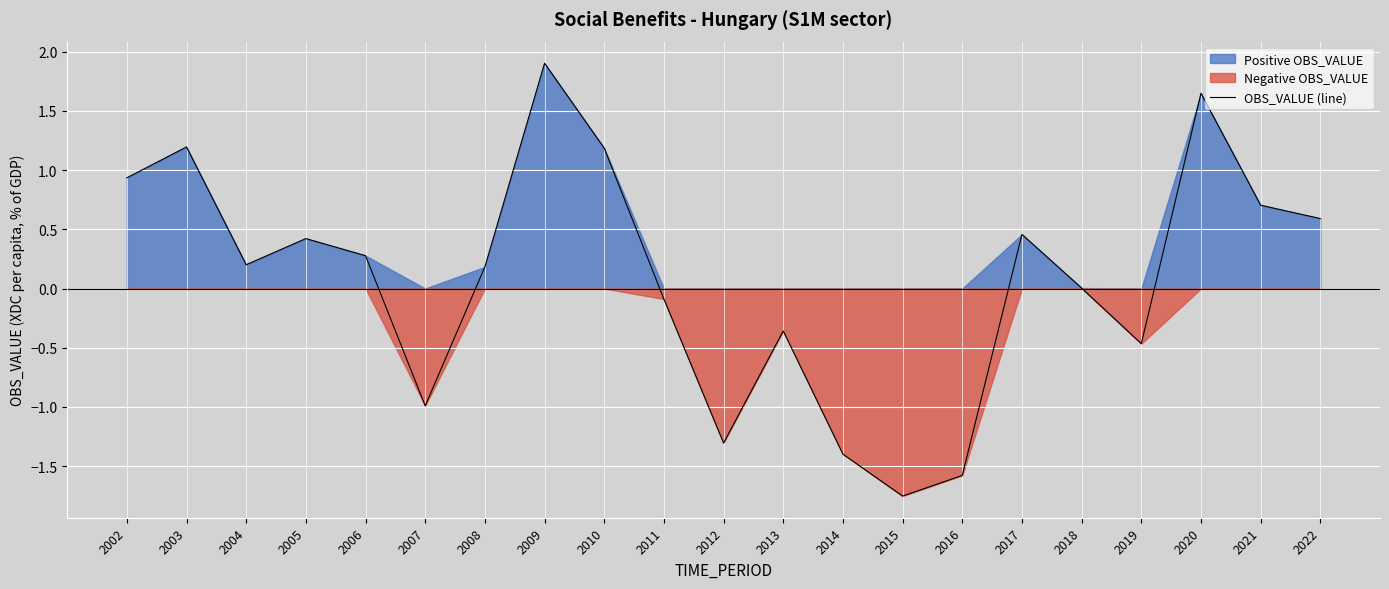

How many series are shown in this chart?

1